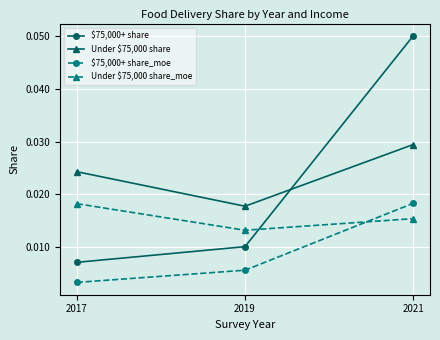

Which series has the largest range (max minus min)?

$75,000+ share